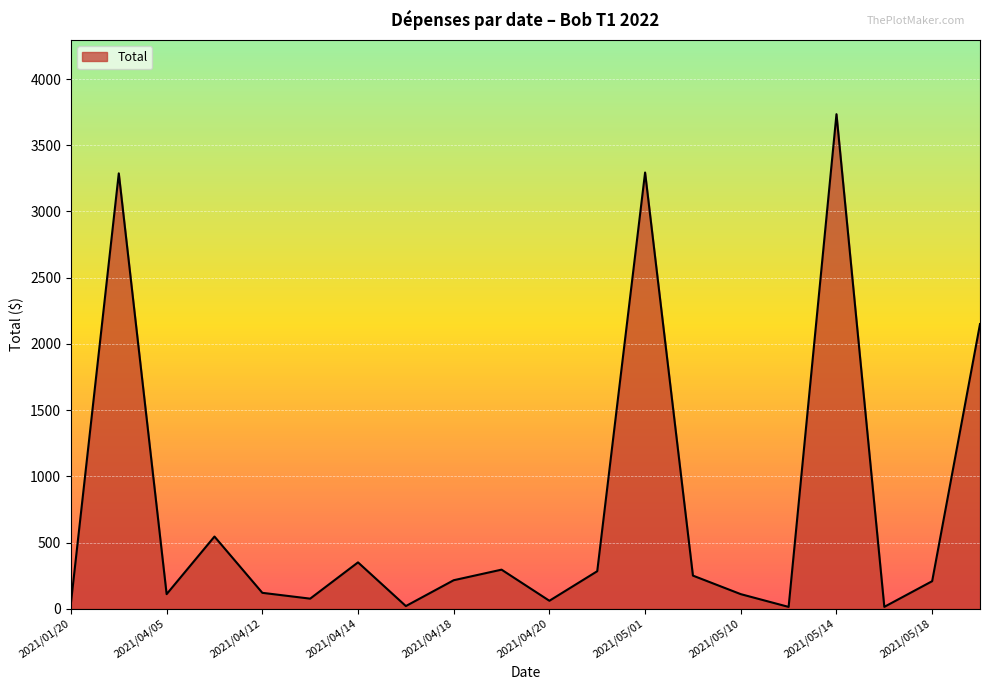

What is the greatest value displayed?

3735.0